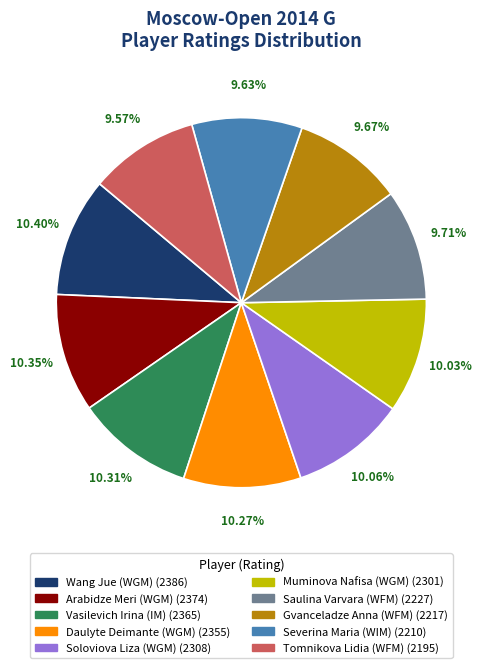

Does Soloviova Liza (WGM) represent more than half of the total?

No